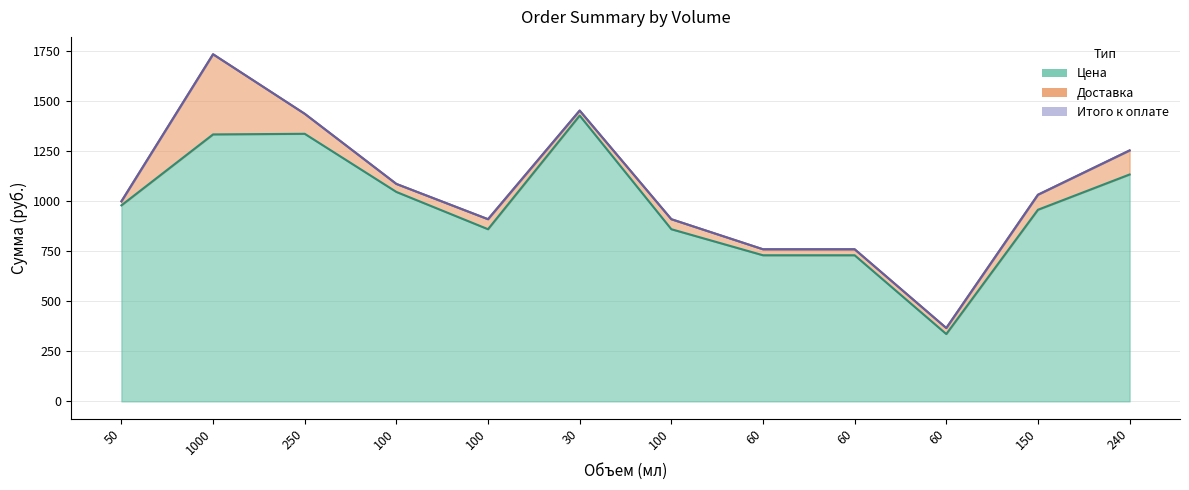

What is the spread (max minus min) of values at 50?

20